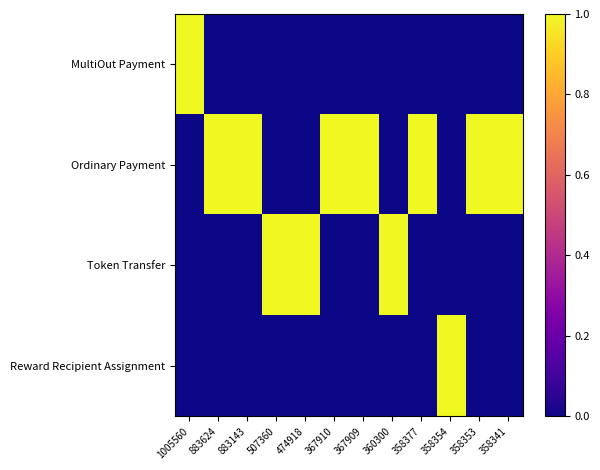

Reading right to left, what are all the values shown in this chart?

MultiOut Payment: 358341=0	358353=0	358354=0	358377=0	360300=0	367909=0	367910=0	474918=0	507360=0	883143=0	883624=0	1005560=1
Ordinary Payment: 358341=1	358353=1	358354=0	358377=1	360300=0	367909=1	367910=1	474918=0	507360=0	883143=1	883624=1	1005560=0
Token Transfer: 358341=0	358353=0	358354=0	358377=0	360300=1	367909=0	367910=0	474918=1	507360=1	883143=0	883624=0	1005560=0
Reward Recipient Assignment: 358341=0	358353=0	358354=1	358377=0	360300=0	367909=0	367910=0	474918=0	507360=0	883143=0	883624=0	1005560=0